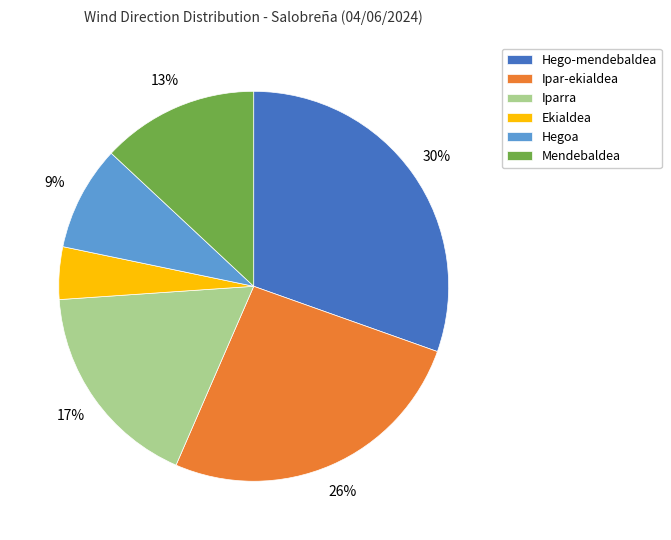

Combined, do Ipar-ekialdea and Iparra account for over 50%?

No